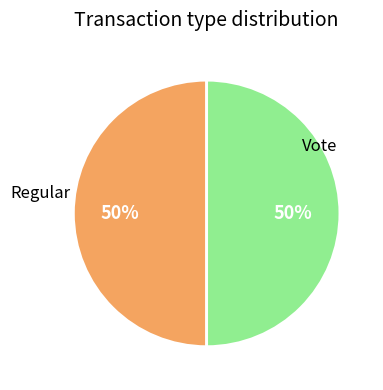

Count the number of slices in the pie.

2